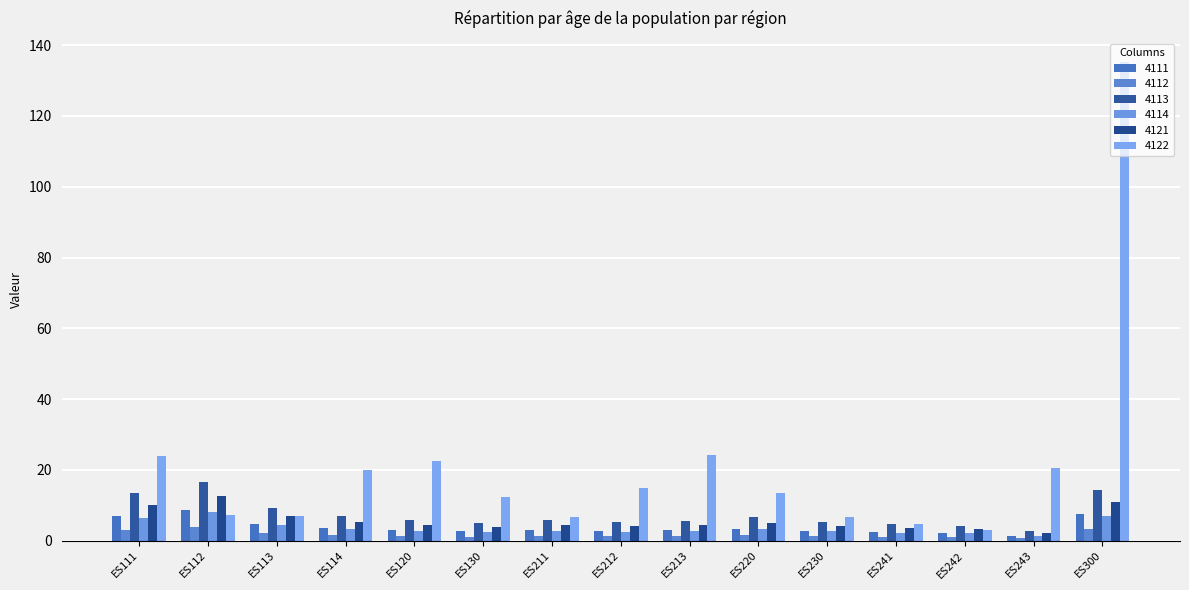

List the series in order of their peak value, lowest first.

4112, 4114, 4111, 4121, 4113, 4122